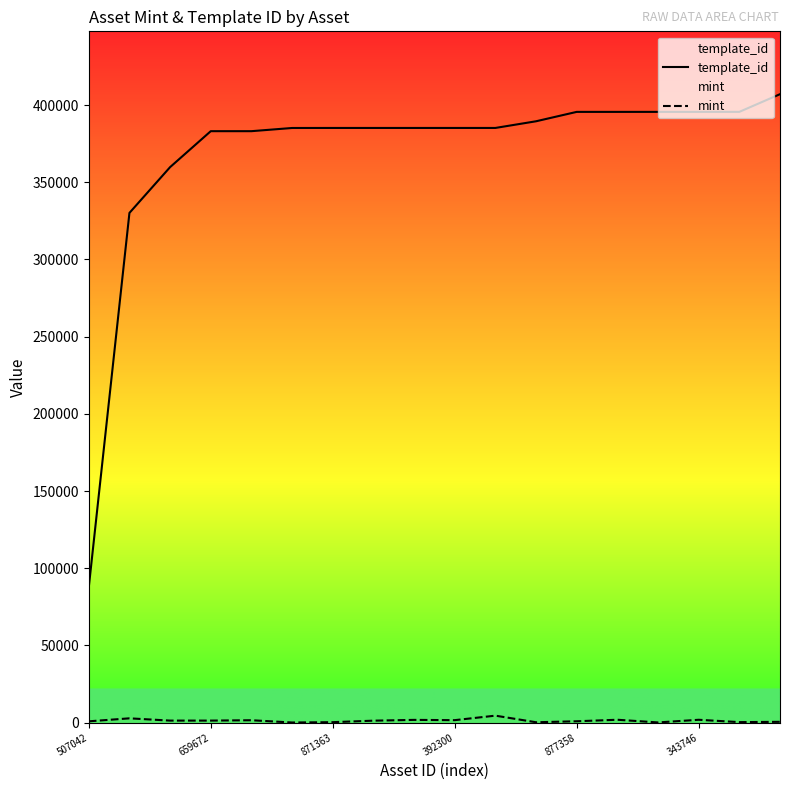

Is the value of mint at 392300 greater than the value of template_id at 871363?

No